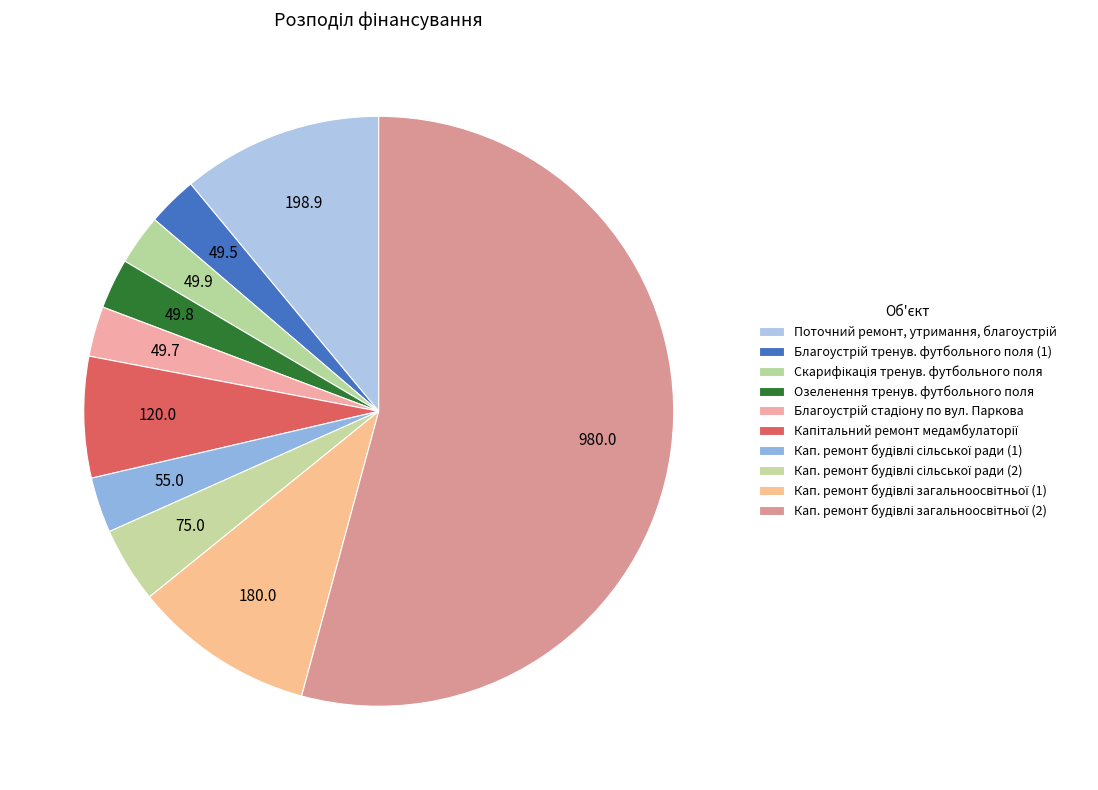

Is there any slice that represents more than half of the pie?

Yes